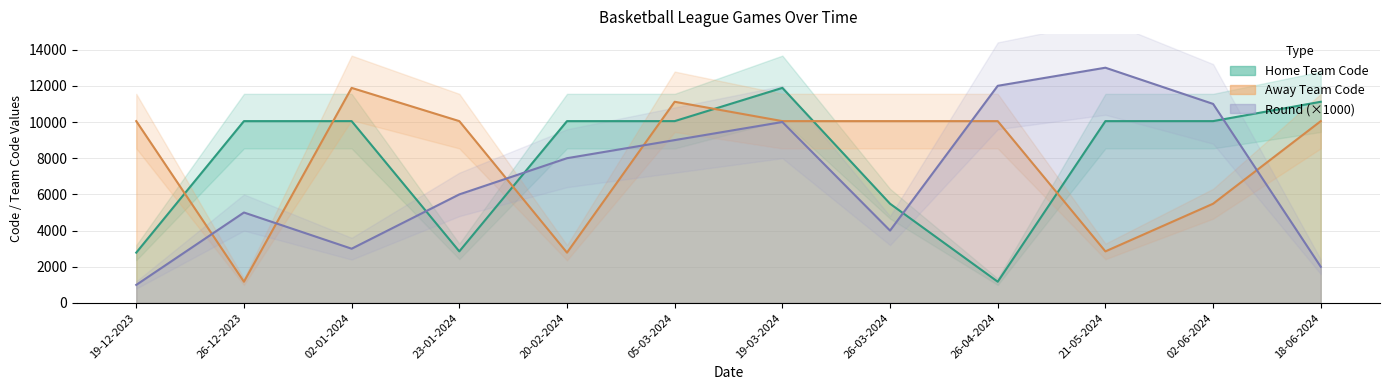

Between which two adjacent categories do Away Team Code and Round first intersect?

19-12-2023 and 26-12-2023